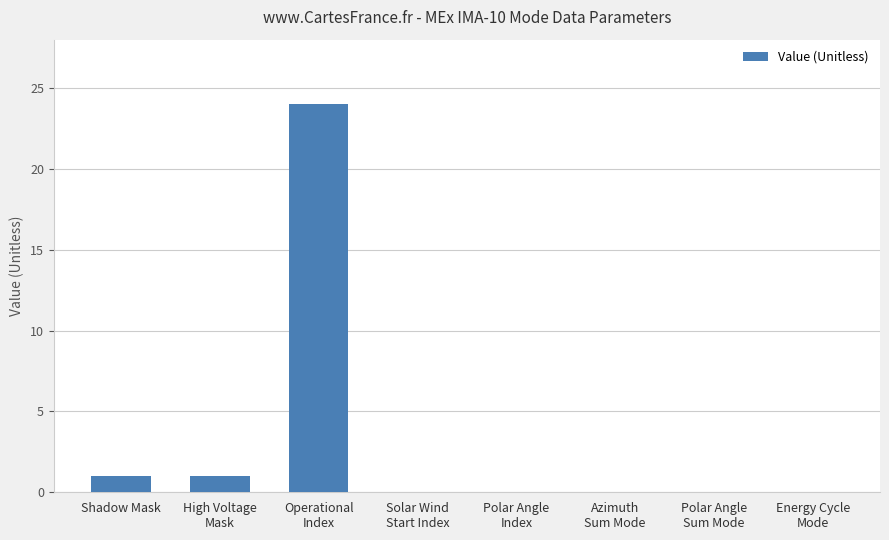

What is the greatest value displayed?

24